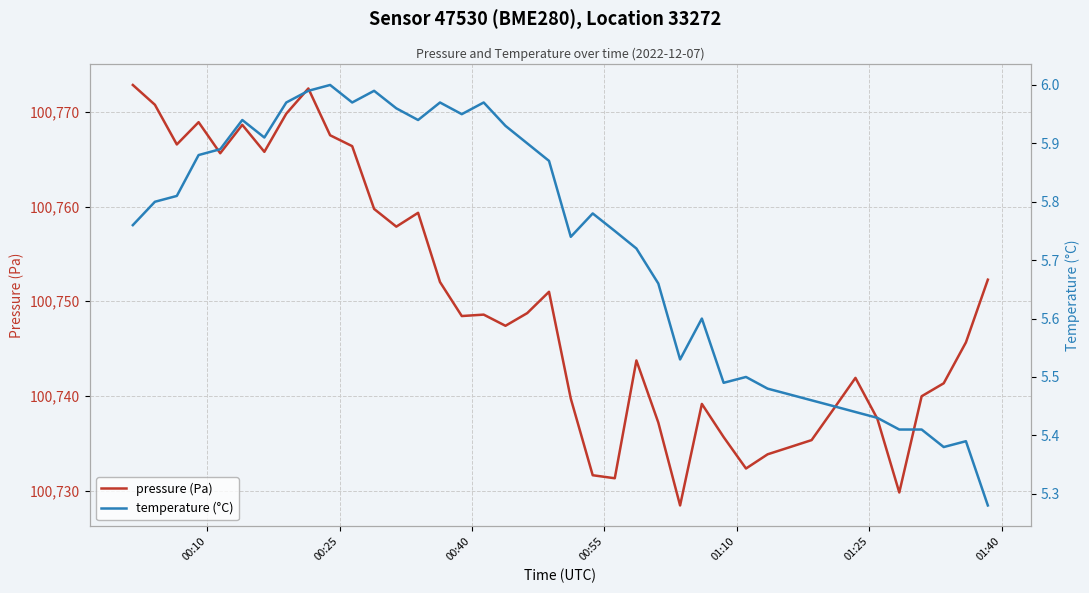

True or false: pressure (Pa) and temperature (°C) cross at least once.

False